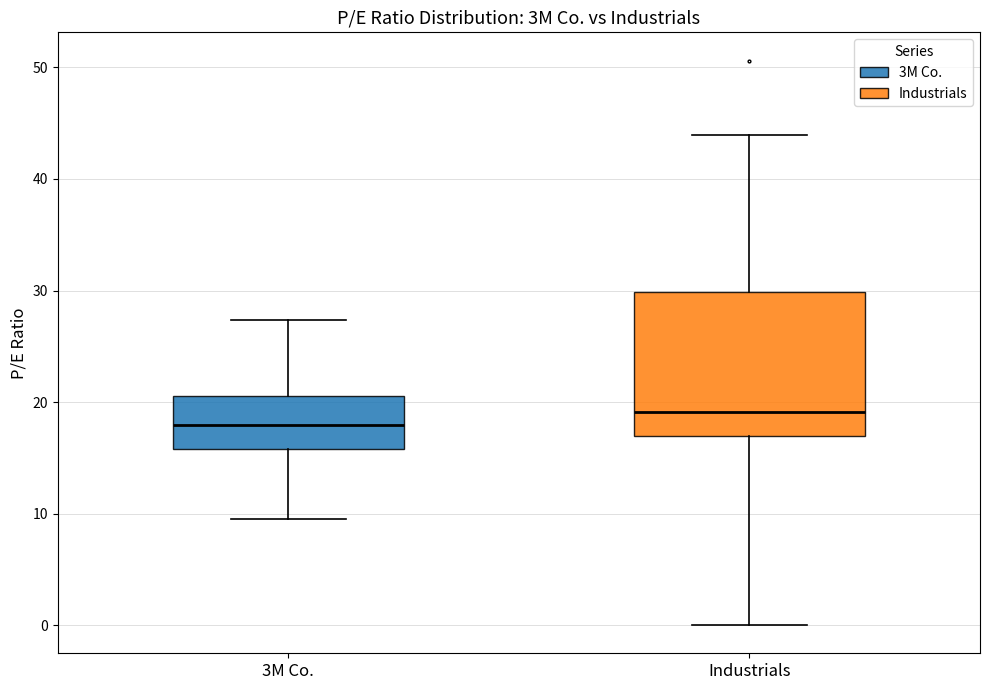

Which box is the tallest, from its lower edge to its upper edge?

Industrials